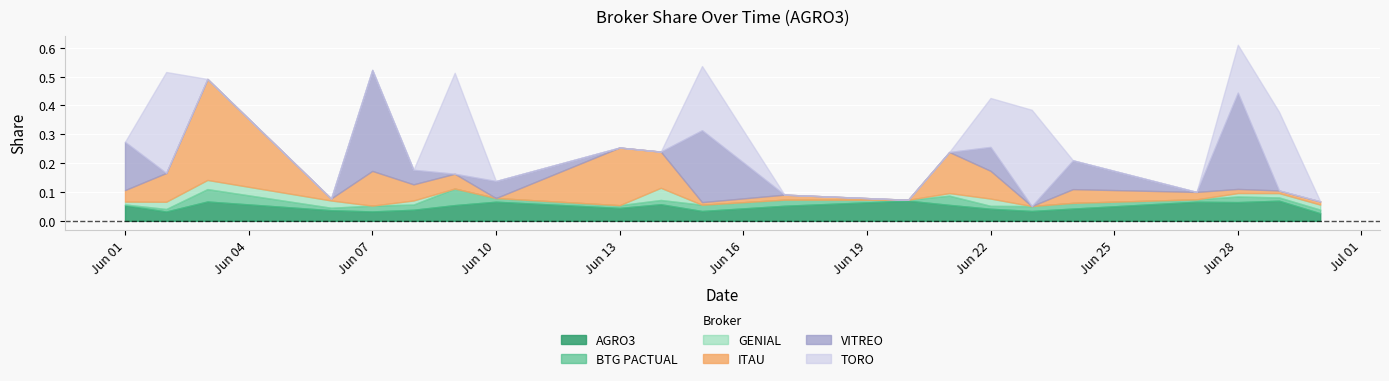

The value of BTG PACTUAL at 2022-06-22 is 0.0. True or false?

True